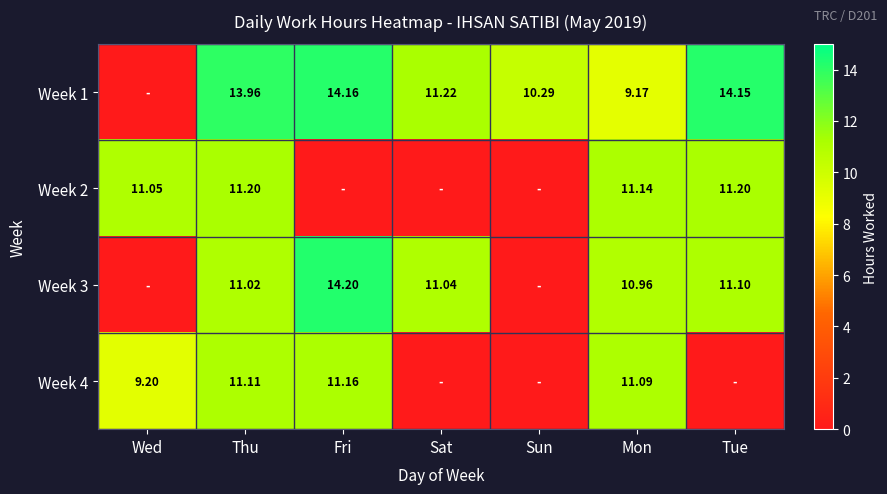

What is the total value across all series at Fri?

39.5